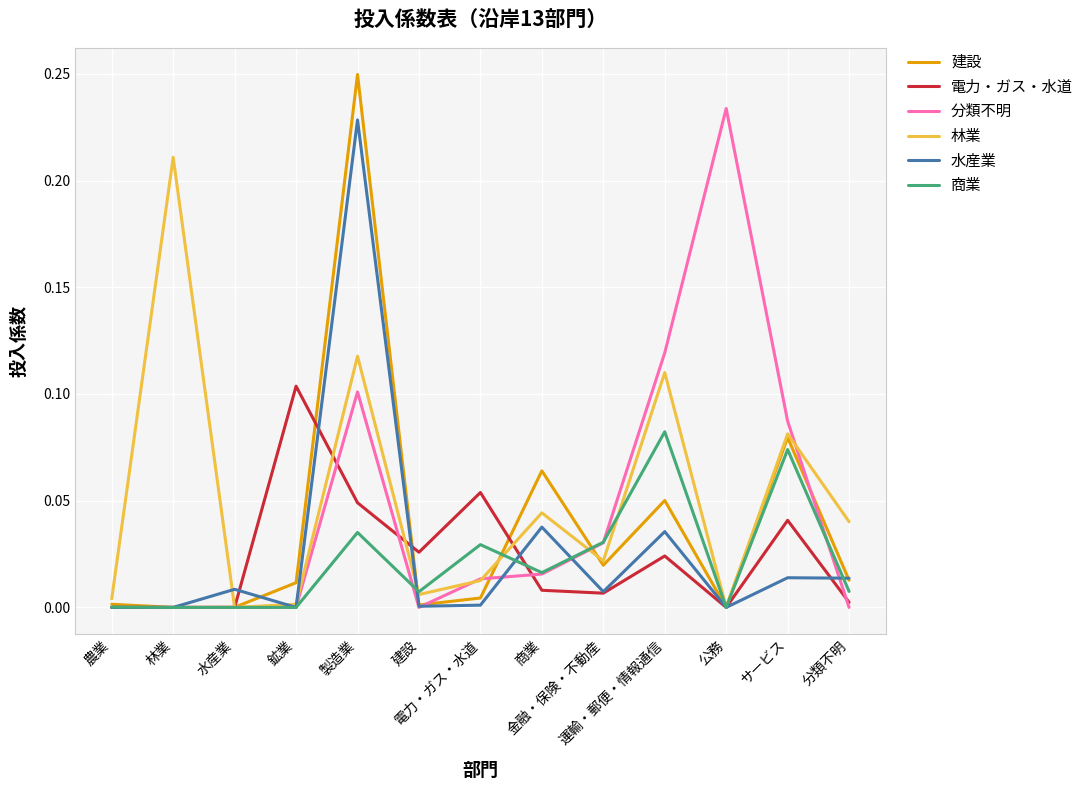

Is this an area chart (filled region under the line)?

No